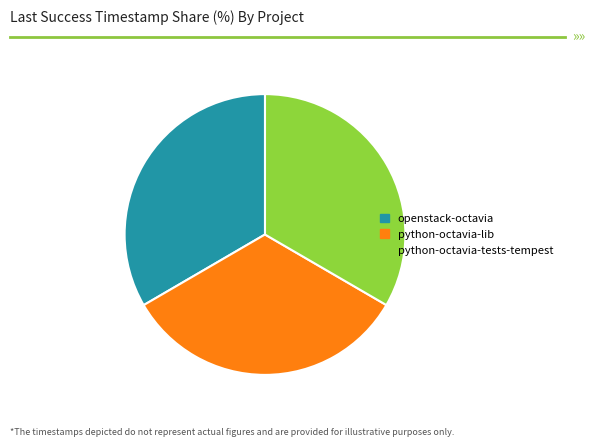

Do openstack-octavia and python-octavia-tests-tempest together represent more than half of the pie?

Yes